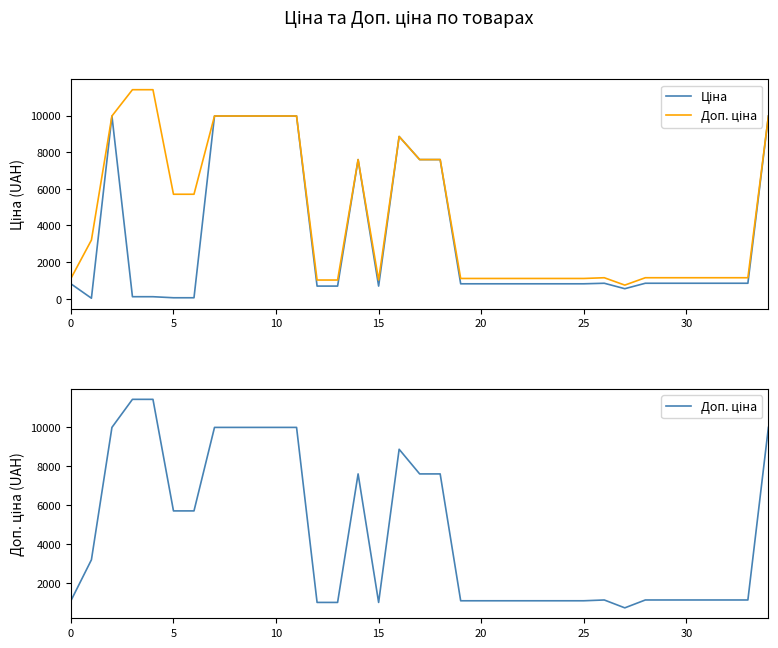

The Доп. ціна series shows 7596.5 at 17. True or false?

True